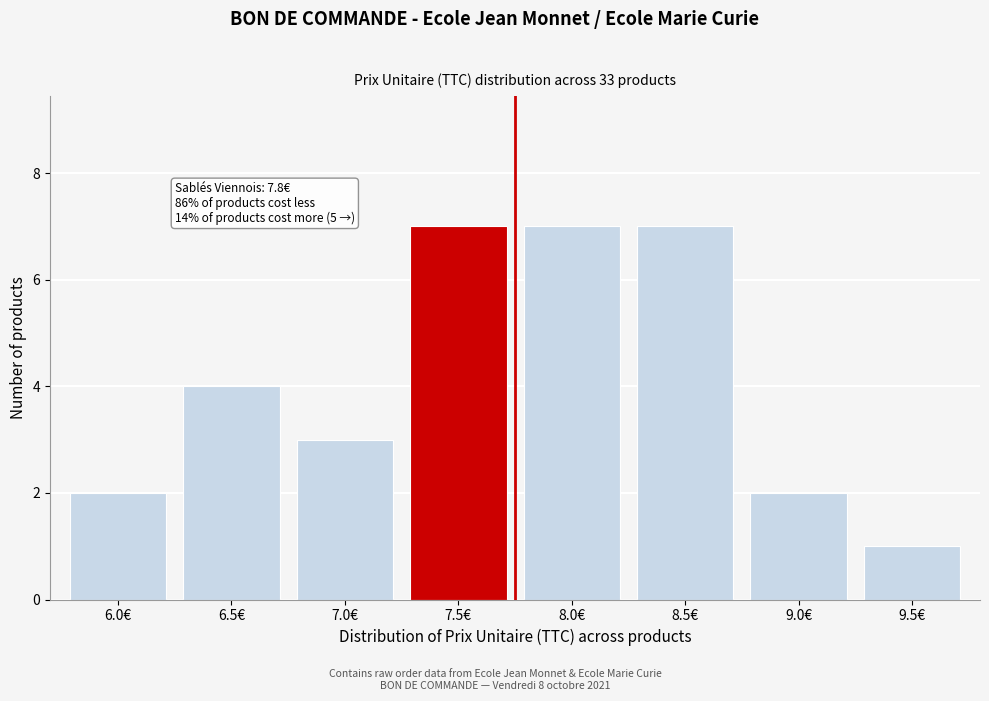

Reading left to right, transcribe all the data shown in this chart.

2	4	3	7	7	7	2	1